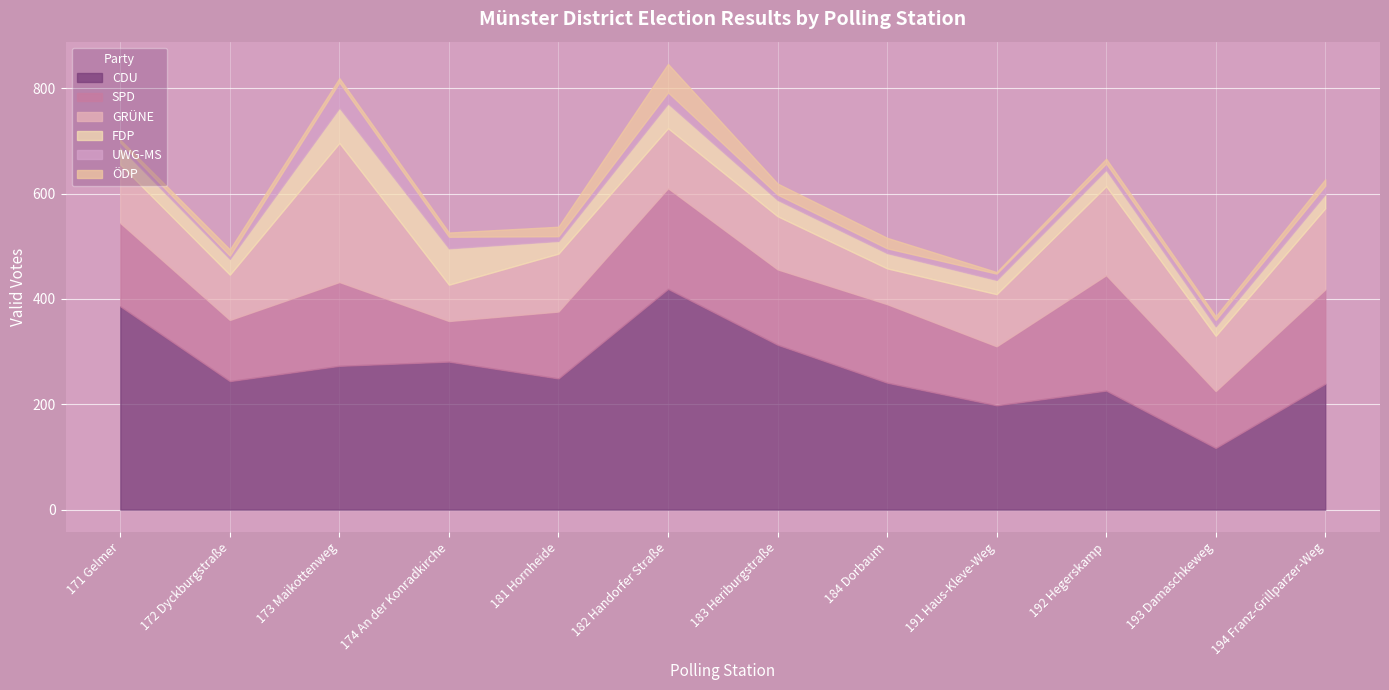

The value of CDU at 173 Maikottenweg is 124. True or false?

False